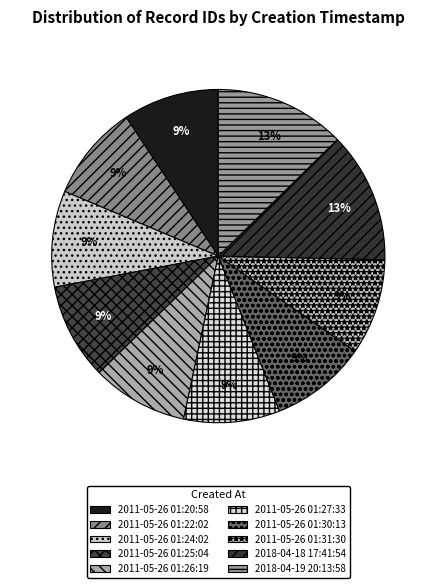

How many slices are in this pie chart?

10